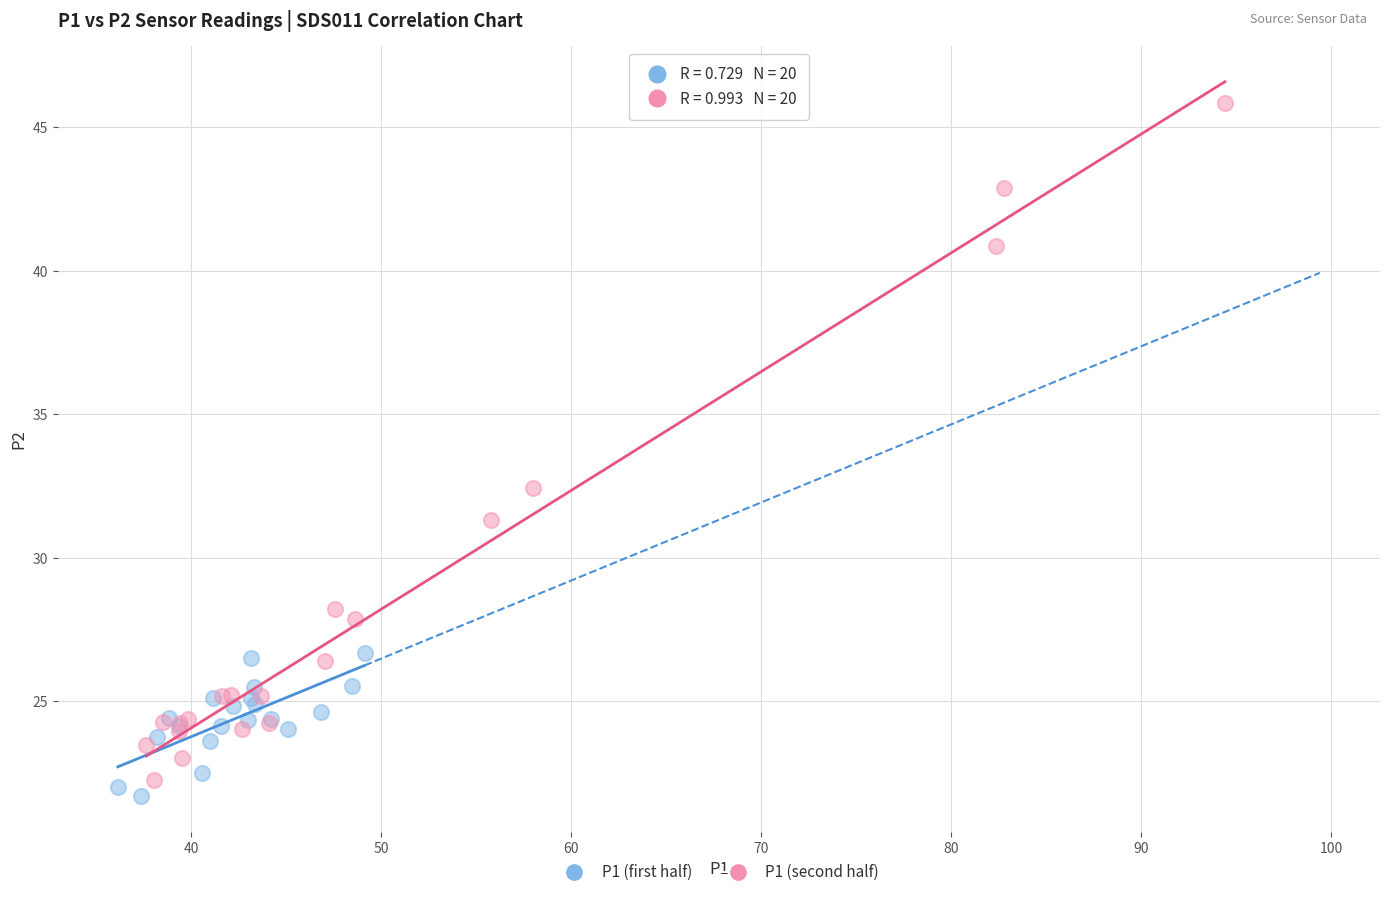

Which series contains the highest Y value?

P1 (second half)